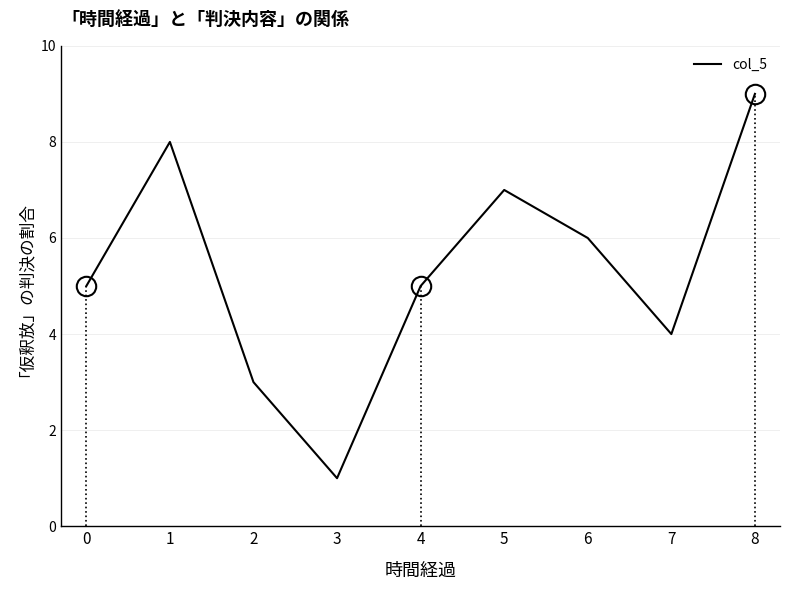

Read the value at 8.

9